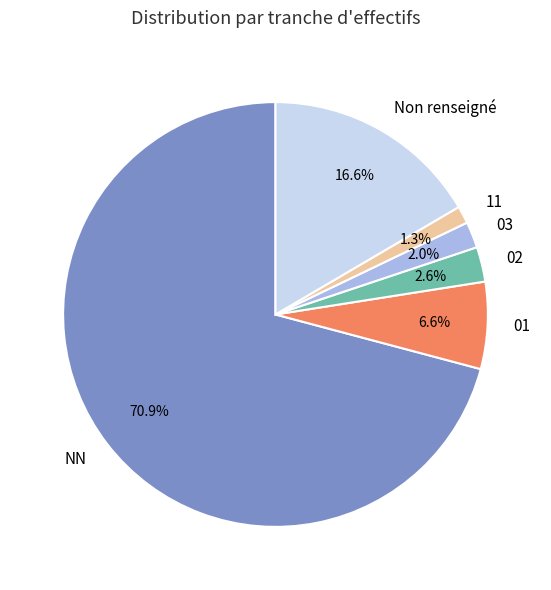

To the nearest percent, what is the combined percentage of NN and 11?

72%